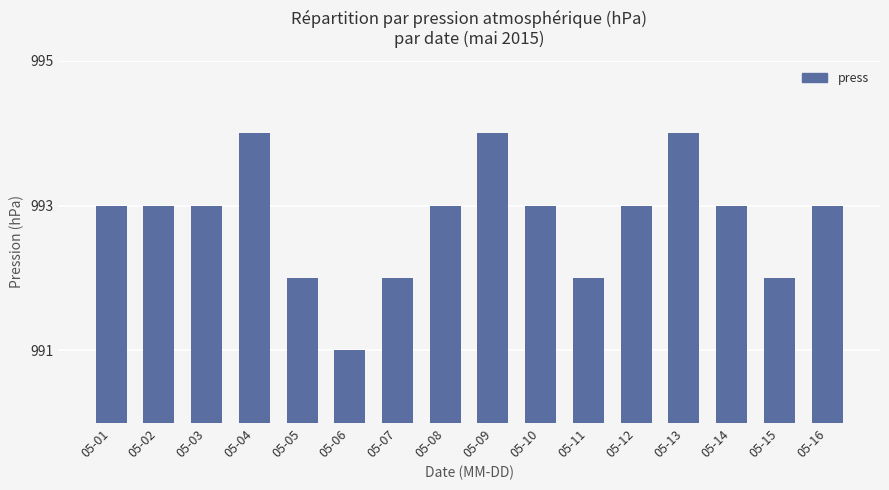

Does the chart contain stacked bars?

No